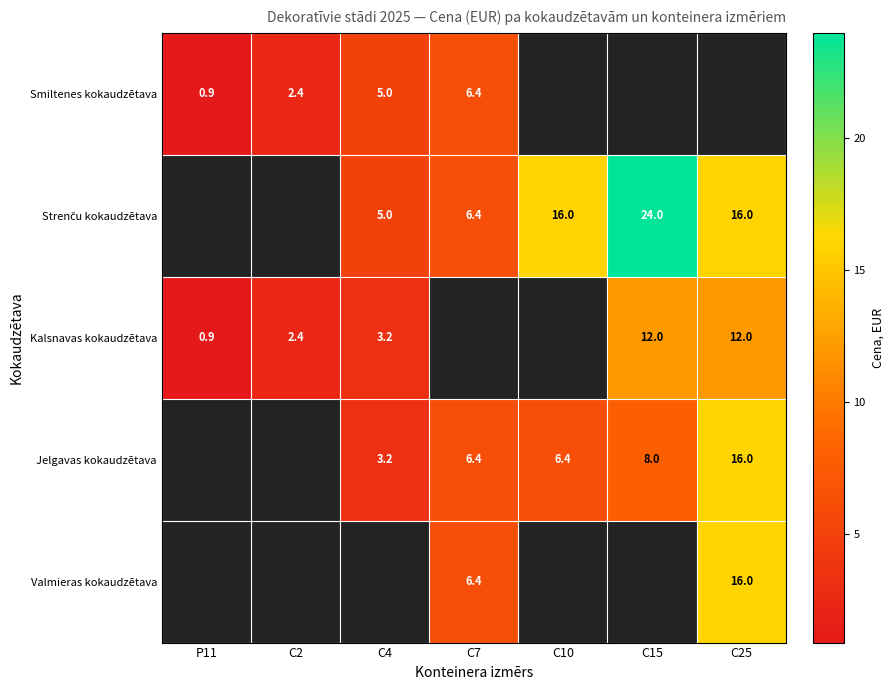

What is the sum of the Kalsnavas kokaudzētava values at P11 and C15?

12.9